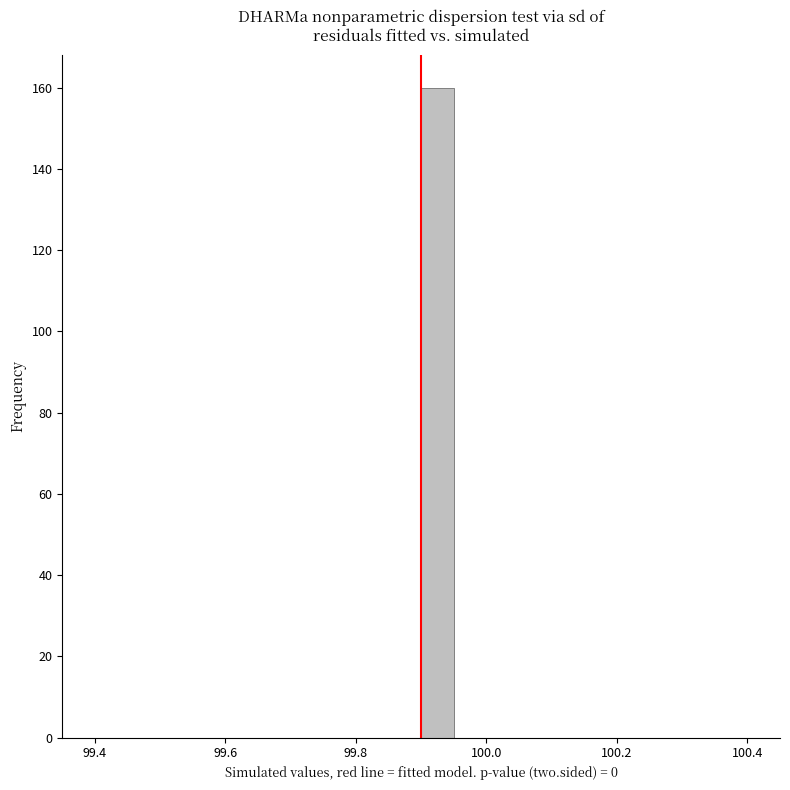

Around what value on the x-axis is the tallest bar? Give the approximate position of its centre, as read against the axis.

99.92